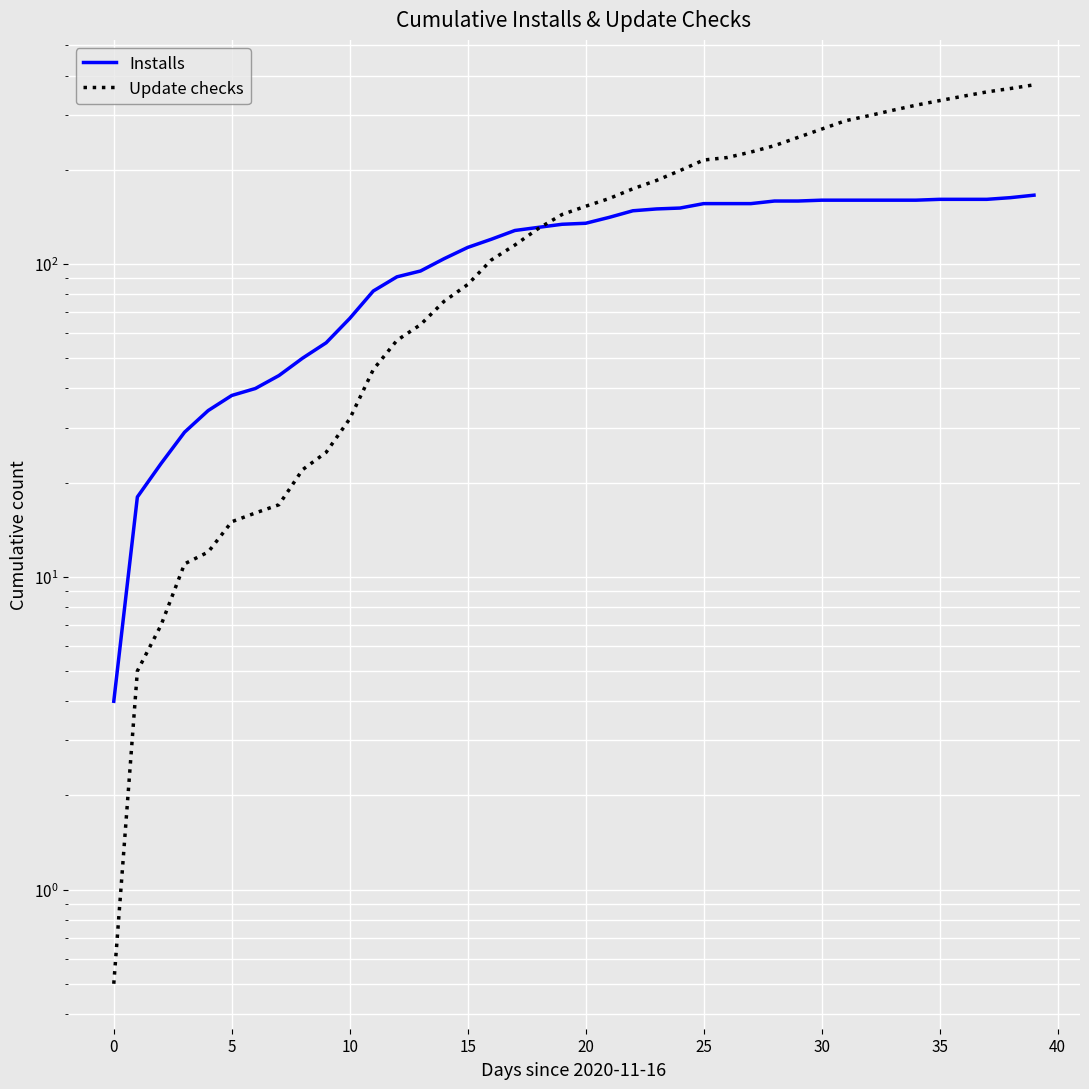

Between which two adjacent categories do Installs and Update checks first intersect?

18 and 19